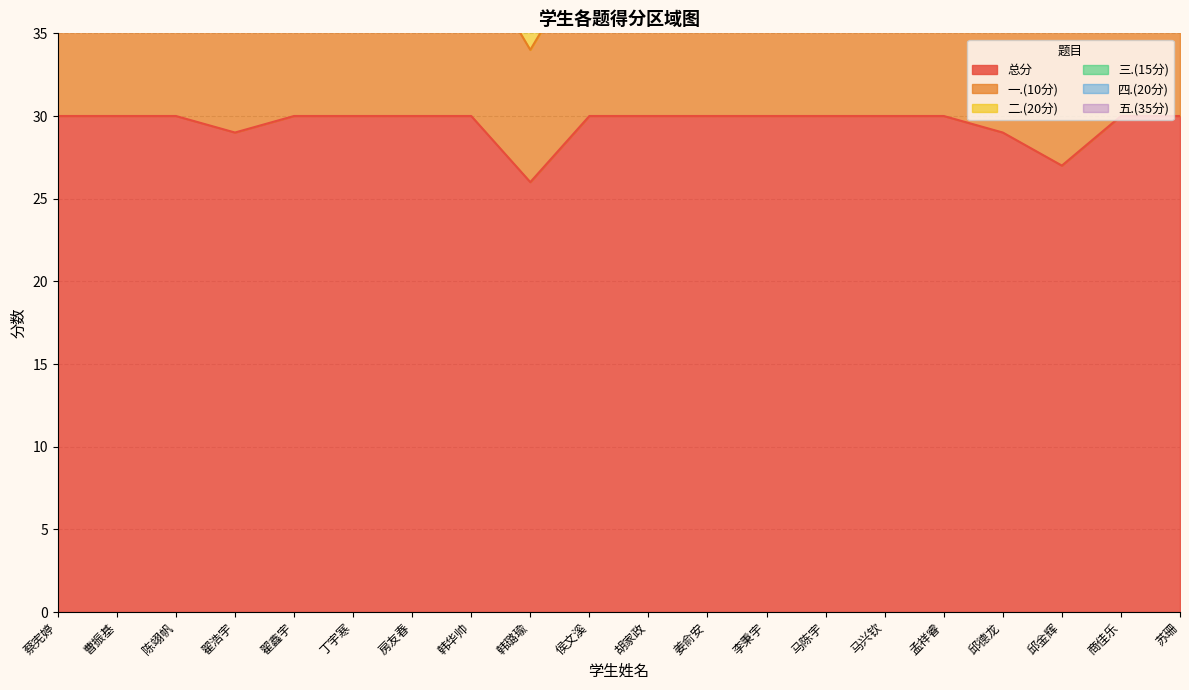

What is the total value across all series at 商佳乐?

60